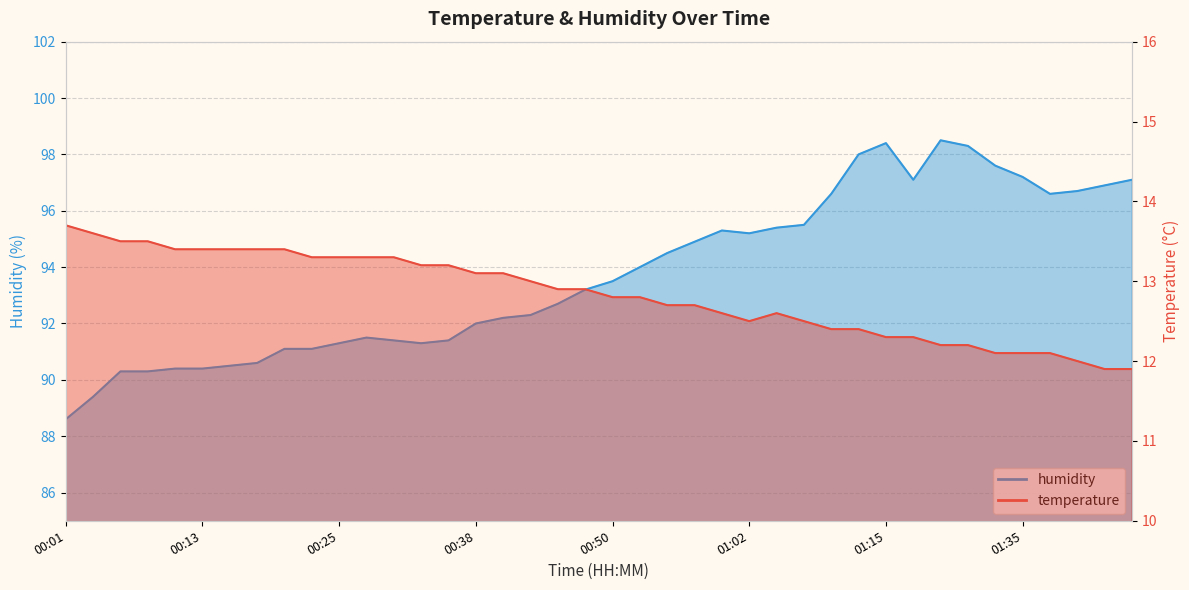

List the labels in order of temperature value, smallest first.

01:42, 01:45, 01:40, 01:32, 01:35, 01:37, 01:27, 01:30, 01:15, 01:25, 01:10, 01:12, 01:02, 01:07, 01:00, 01:05, 00:55, 00:57, 00:50, 00:52, 00:45, 00:48, 00:43, 00:38, 00:40, 00:33, 00:35, 00:23, 00:25, 00:28, 00:30, 00:11, 00:13, 00:16, 00:18, 00:20, 00:06, 00:08, 00:03, 00:01